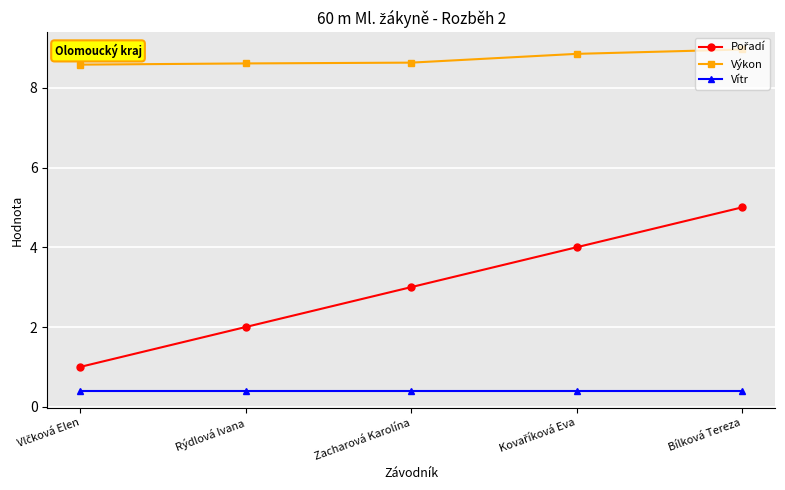

True or false: Vítr and Výkon intersect in this chart.

False